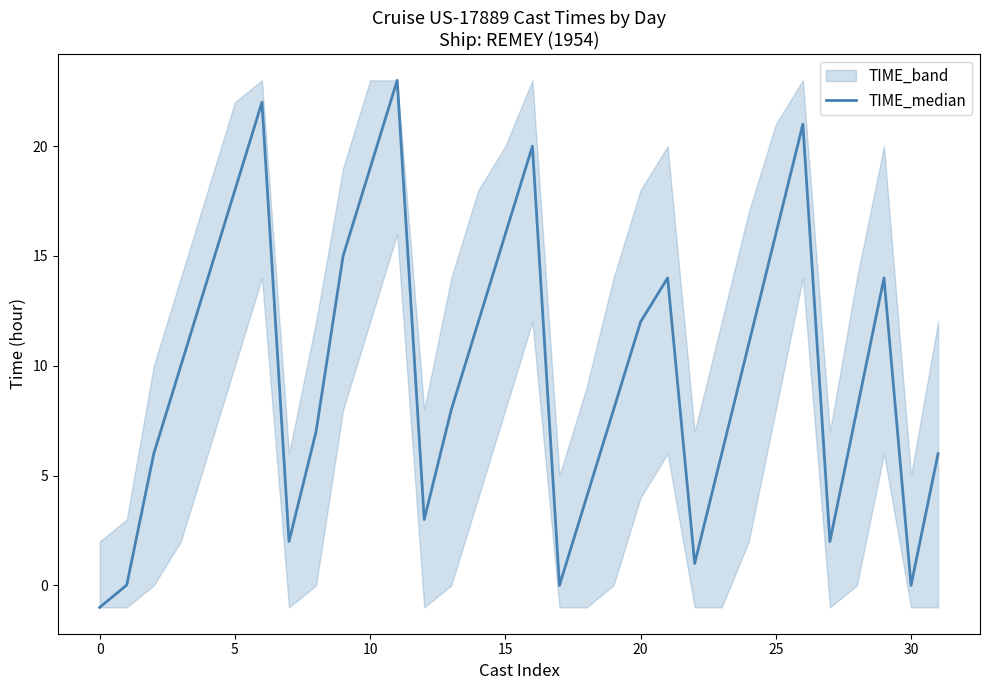

How many data points are above 10?

15